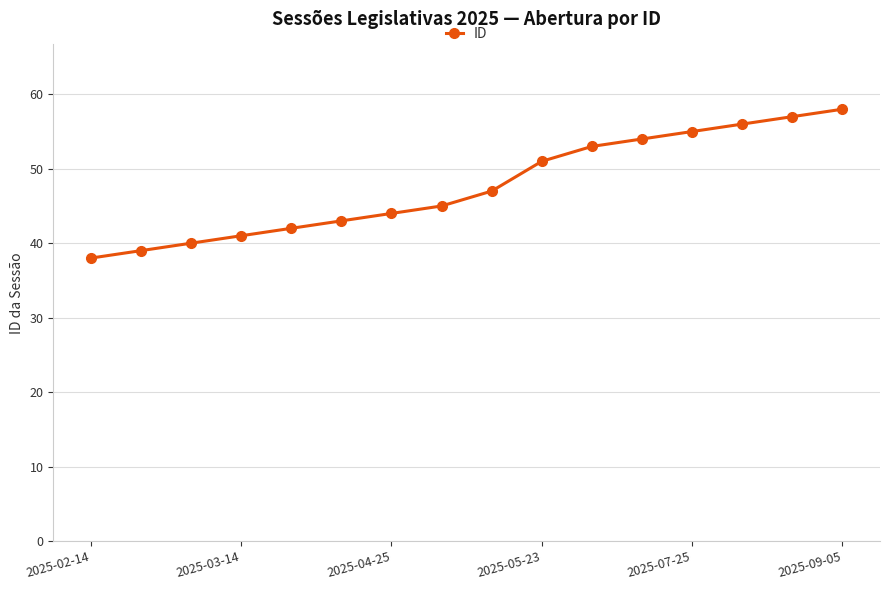

What is the average value?

48